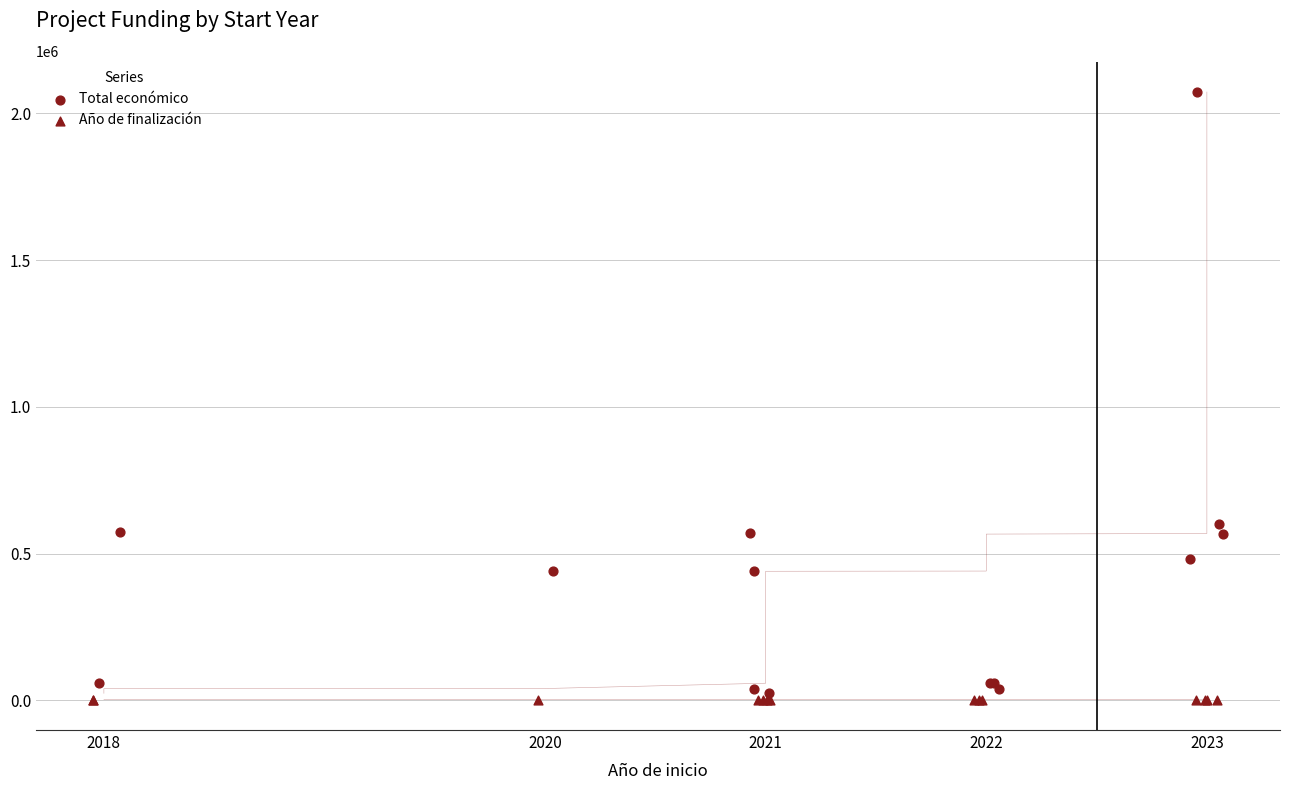

What are all the series names shown in the legend?

Total económico, Año de finalización